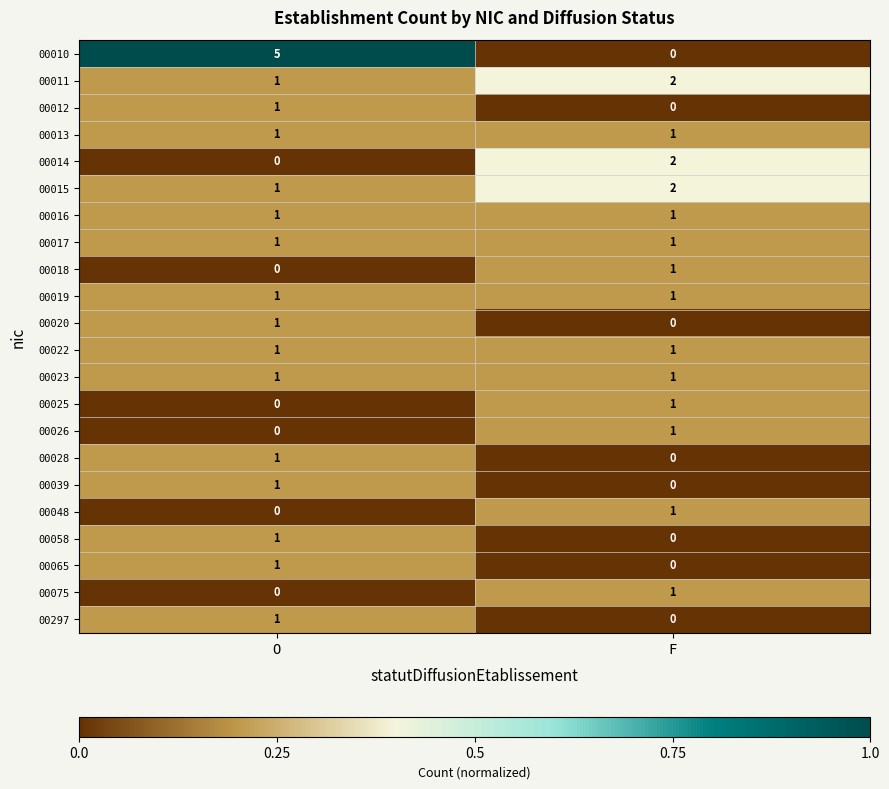

The value of 00065 at O is 0. True or false?

False